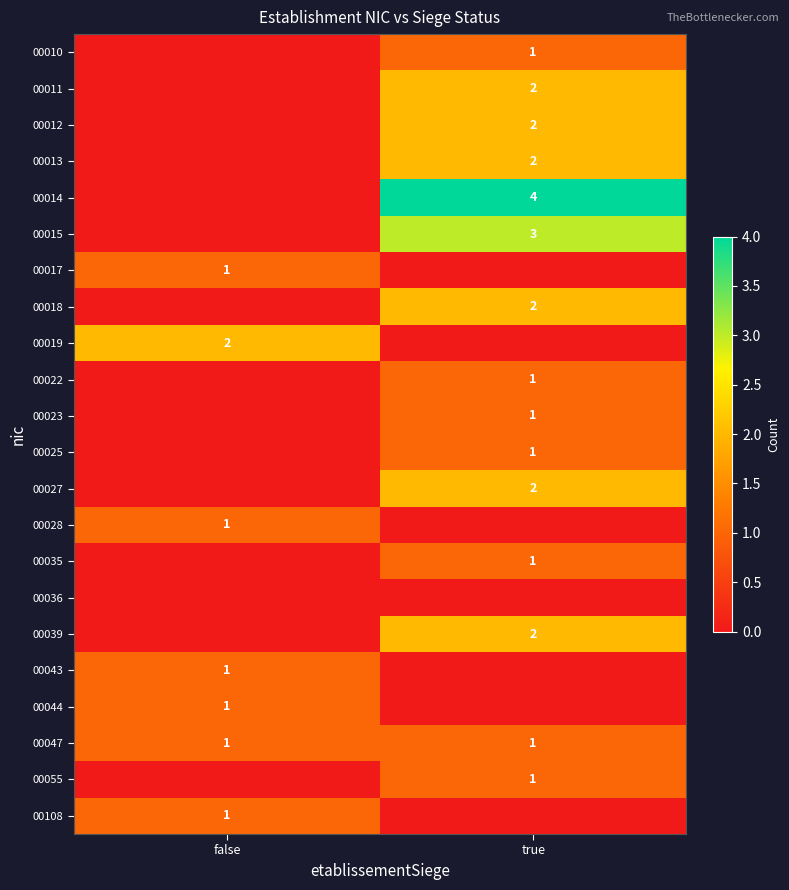

True or false: 00108 has a value of 1 at false.

True